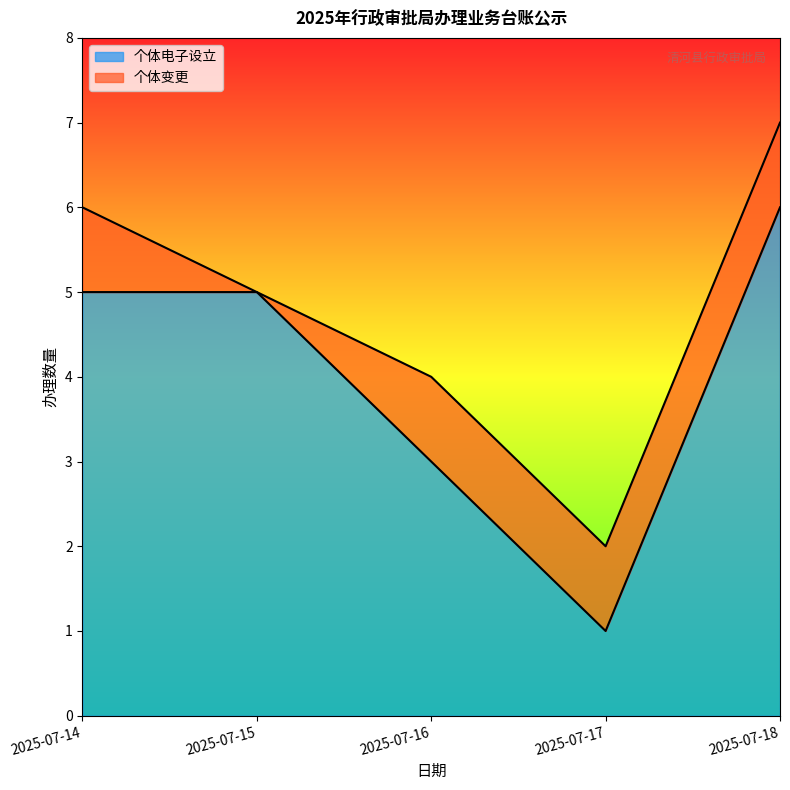

What is the minimum value shown in the chart?

1